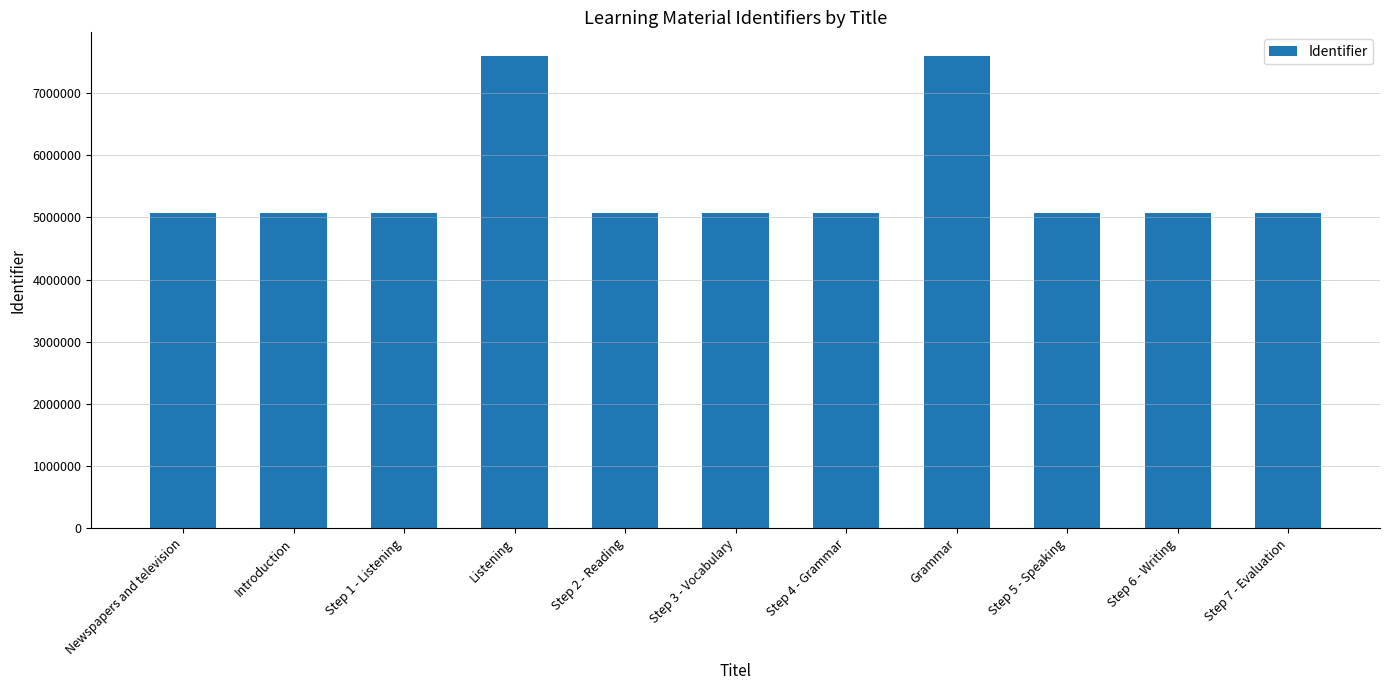

The value at Step 6 - Writing is 2904630. True or false?

False